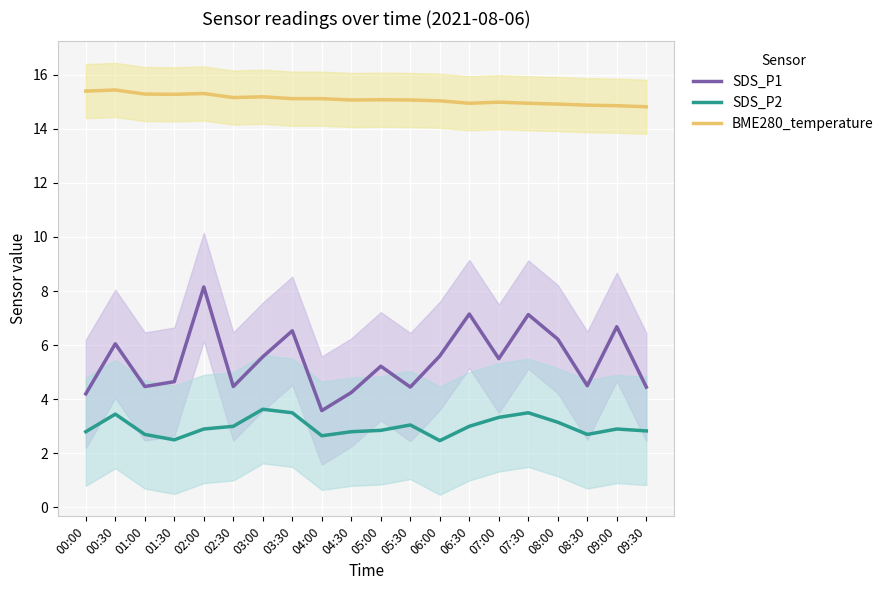

Where is the first local minimum for SDS_P2?

01:30